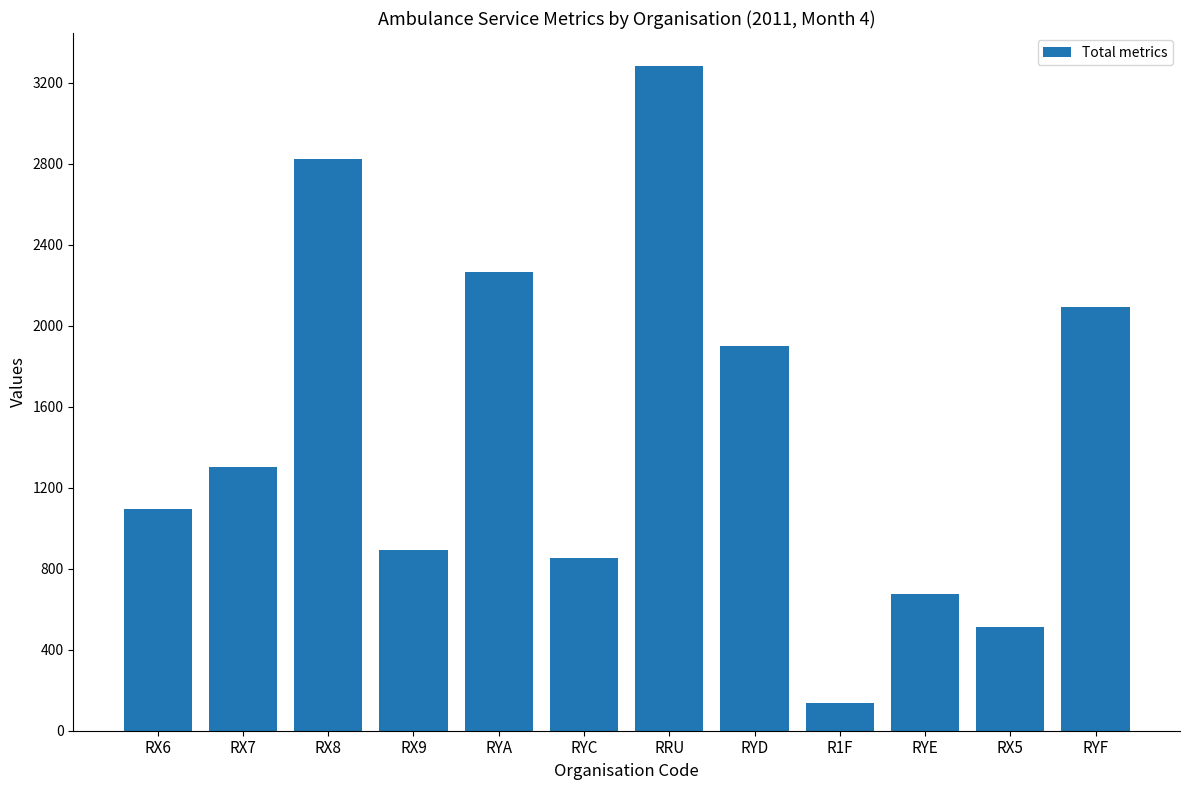

What is the difference between the maximum and minimum values?

3143